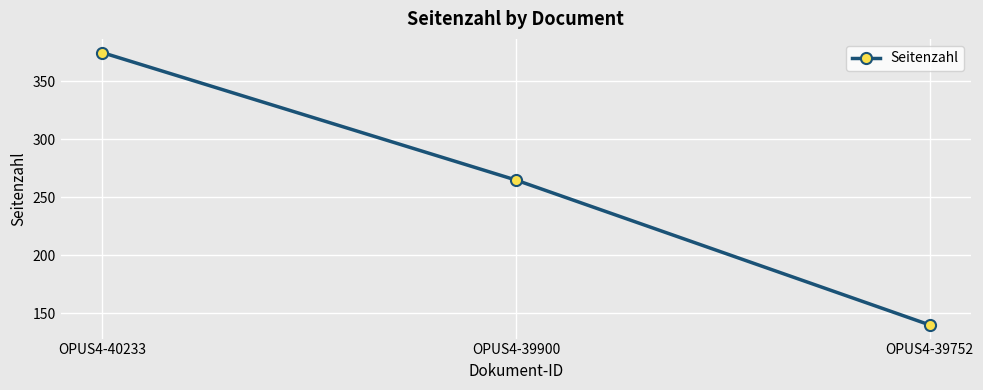

What is the smallest value displayed?

140